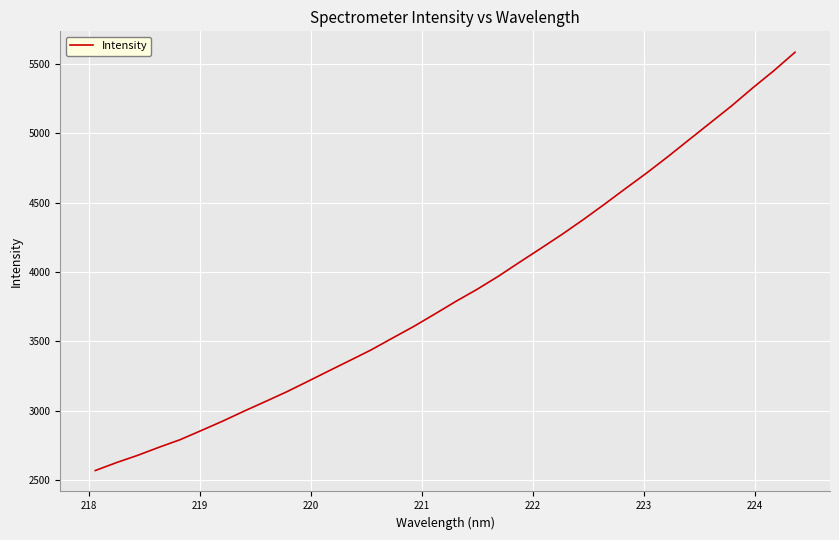

What is the average value?

3859.8